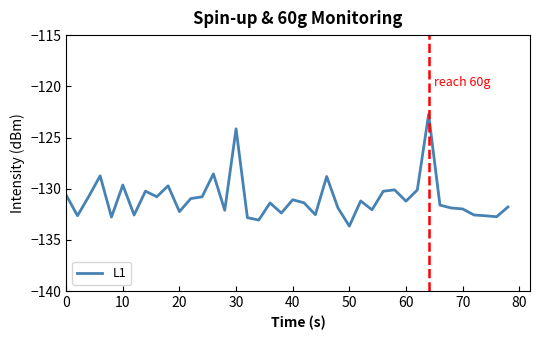

What is the difference between the maximum and minimum values?

10.9